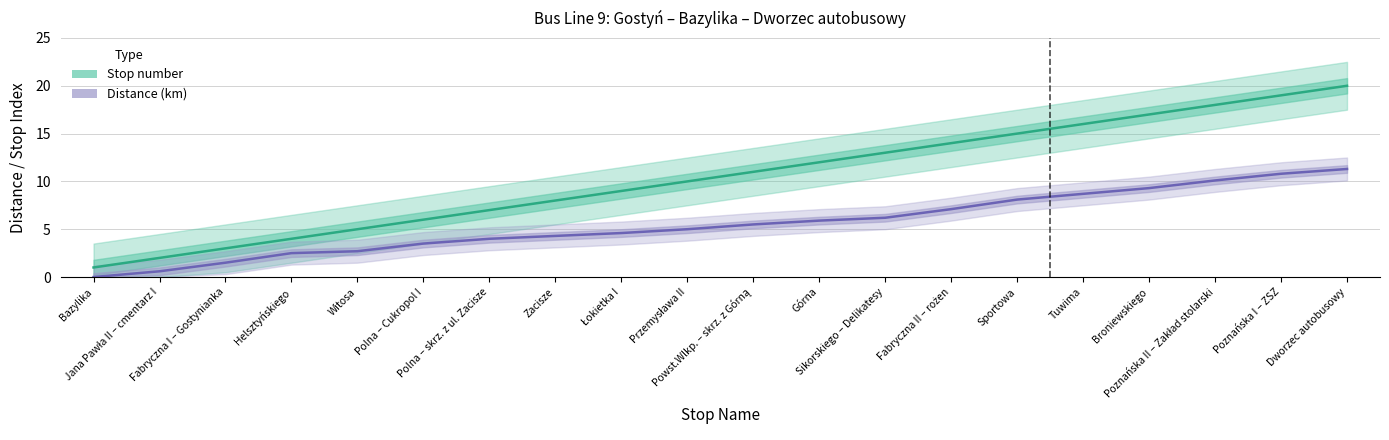

What is the difference between the highest and lowest values at Polna – skrz. z ul. Zacisze?

3.0